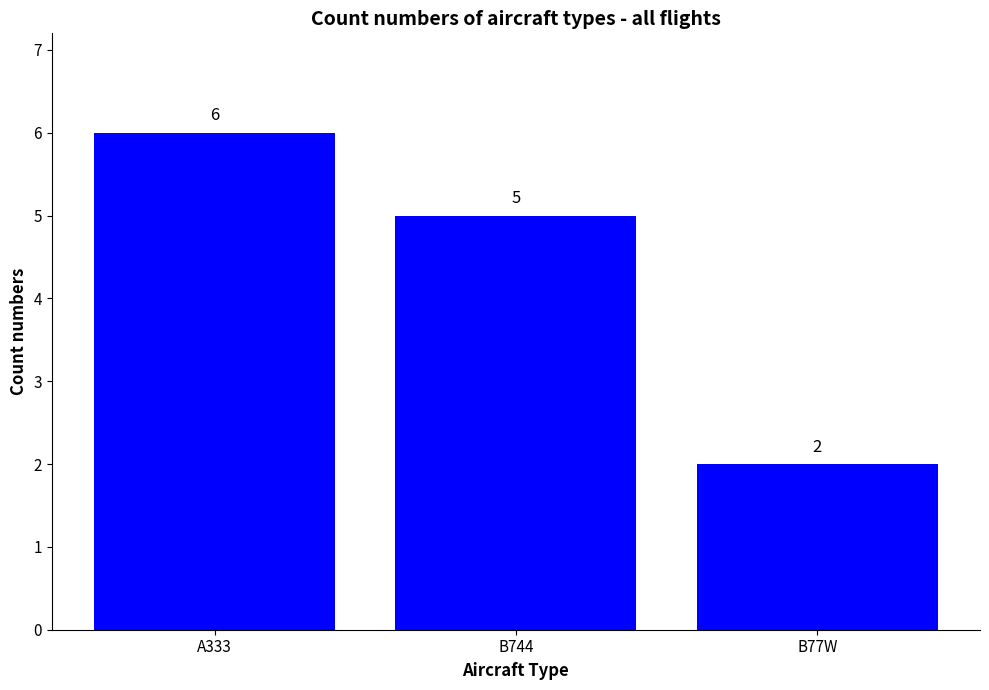

What value does the data have at B77W?

2